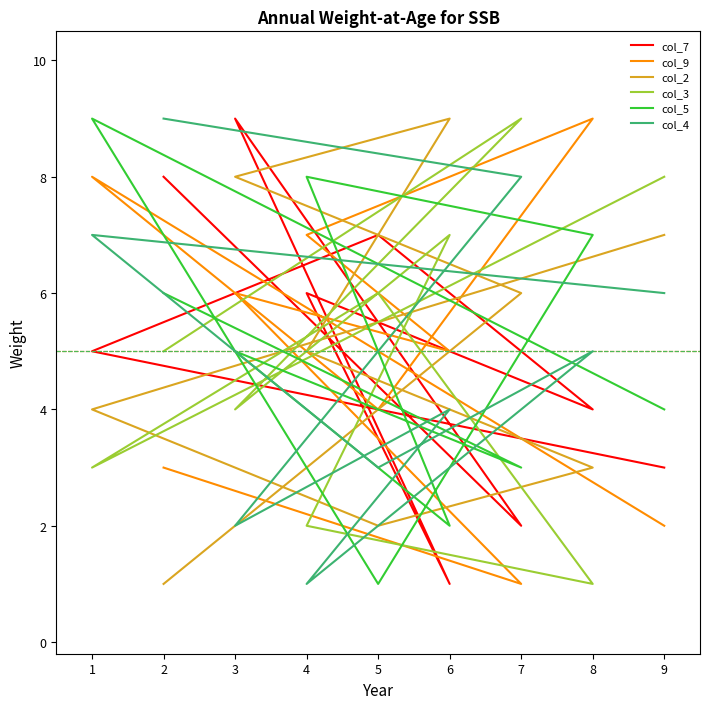

How many data points in col_5 are less than 5?

4